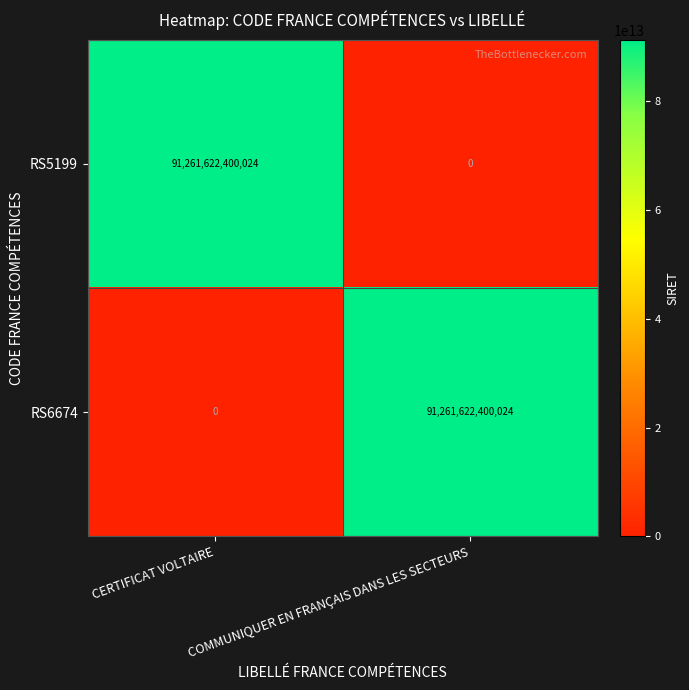

At which label is RS6674 closest to 45630811200012?

CERTIFICAT VOLTAIRE